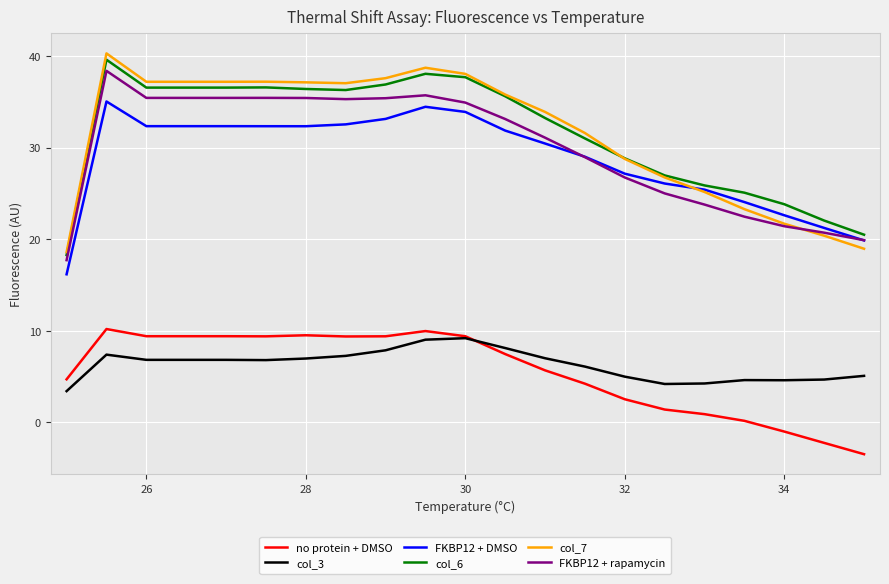

What is the maximum value for FKBP12 + DMSO?

35.0